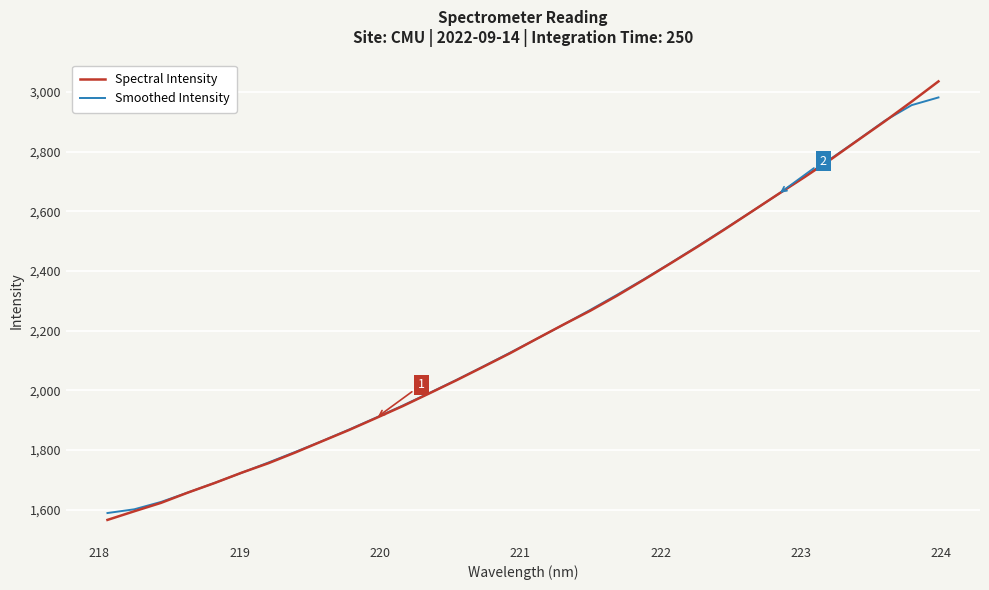

What is the greatest value displayed?

3035.6